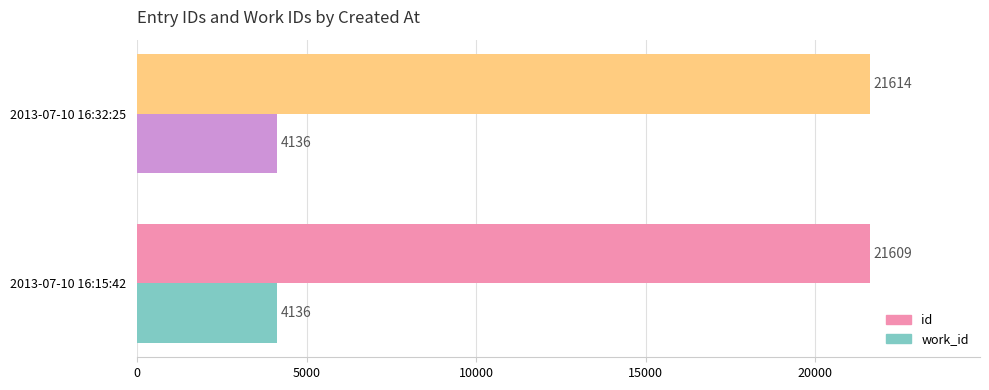

Is it true that id equals 21614 at 2013-07-10 16:32:25?

True